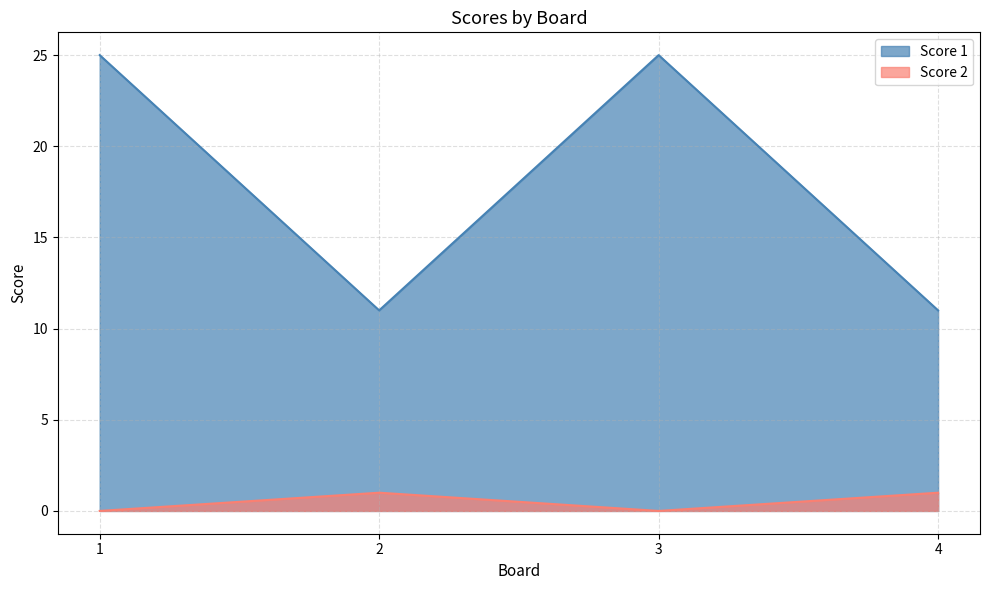

At which label is Score 1 closest to 18?

1